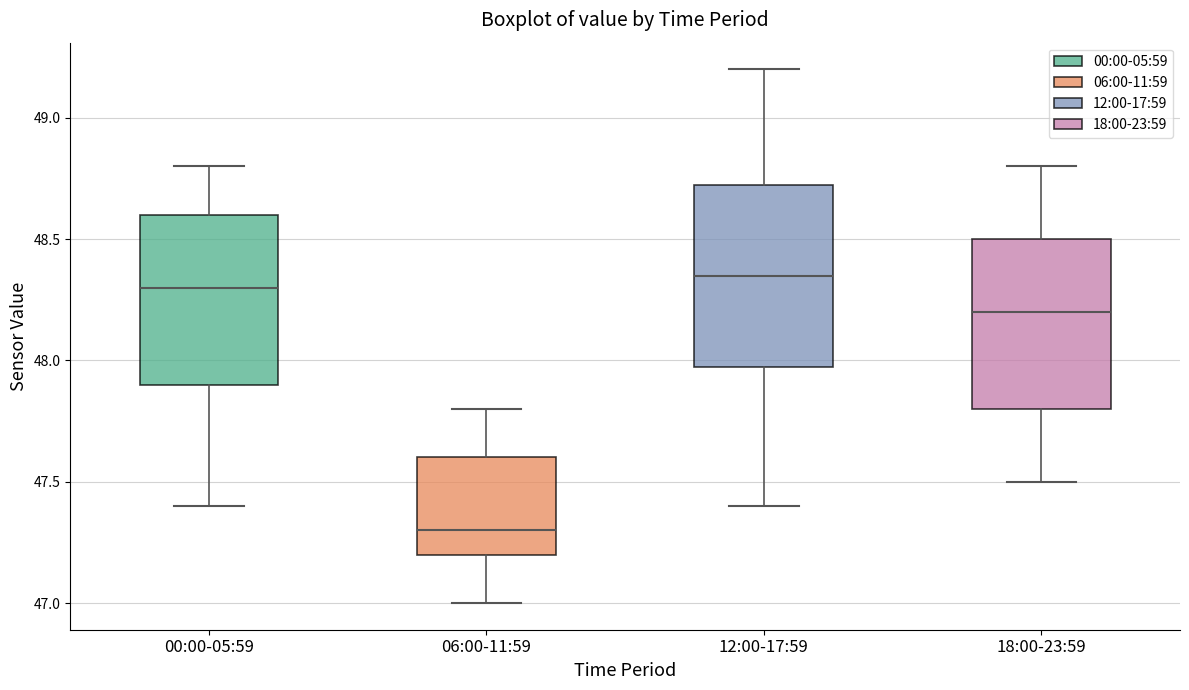

Reading left to right, transcribe this box plot: for each box, give where its median line is, the range the box spans, and where its two whiskers end, as read against the y-axis. The values are not printed on the chart, so give them approximately, as read against the axis.

00:00-05:59: median 48.30, box 47.90 to 48.60, whiskers 47.40 to 48.80
06:00-11:59: median 47.30, box 47.20 to 47.60, whiskers 47.00 to 47.80
12:00-17:59: median 48.35, box 48.00 to 48.75, whiskers 47.40 to 49.20
18:00-23:59: median 48.20, box 47.80 to 48.50, whiskers 47.50 to 48.80